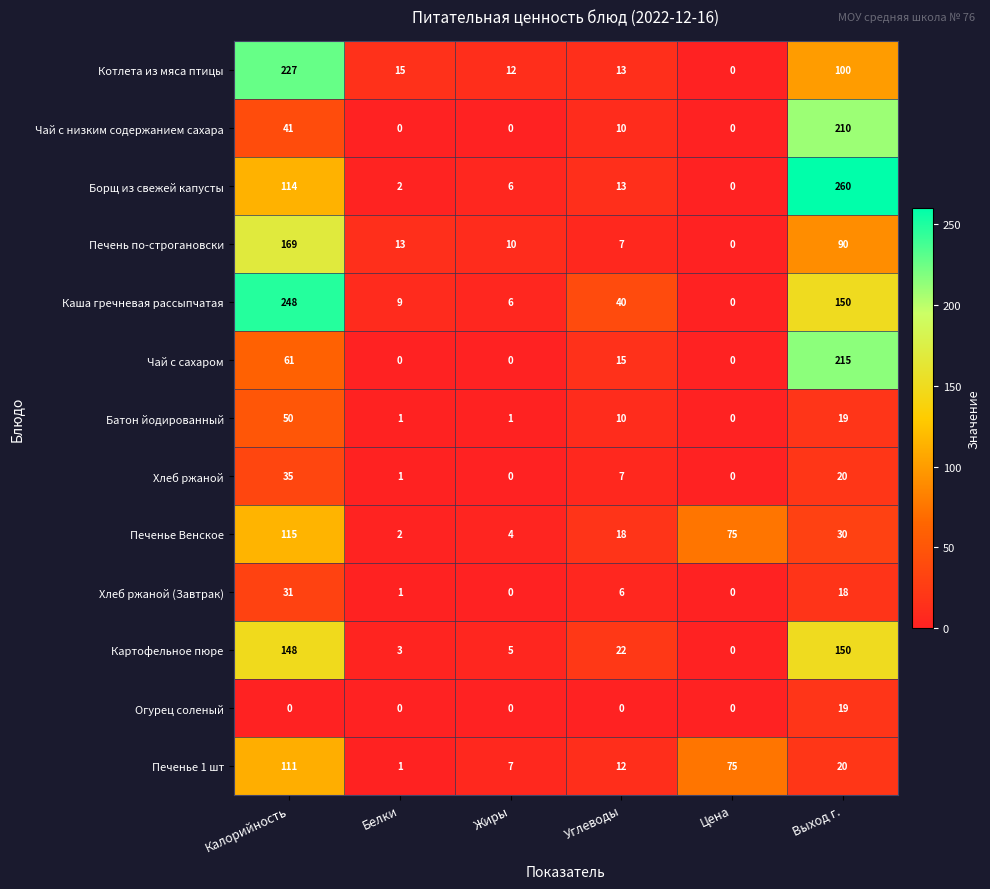

How many distinct data groups are displayed?

13